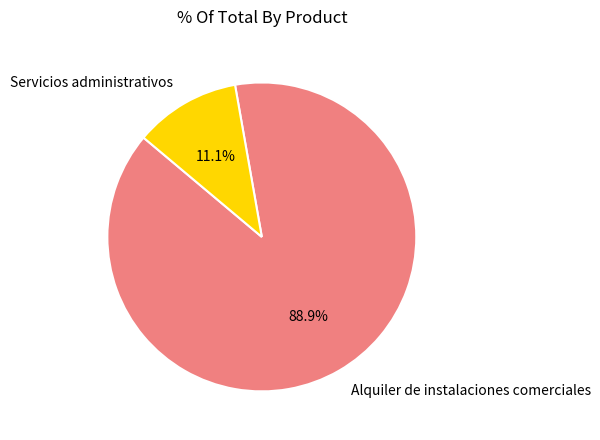

To the nearest percent, what percentage of the pie is Servicios administrativos?

11%